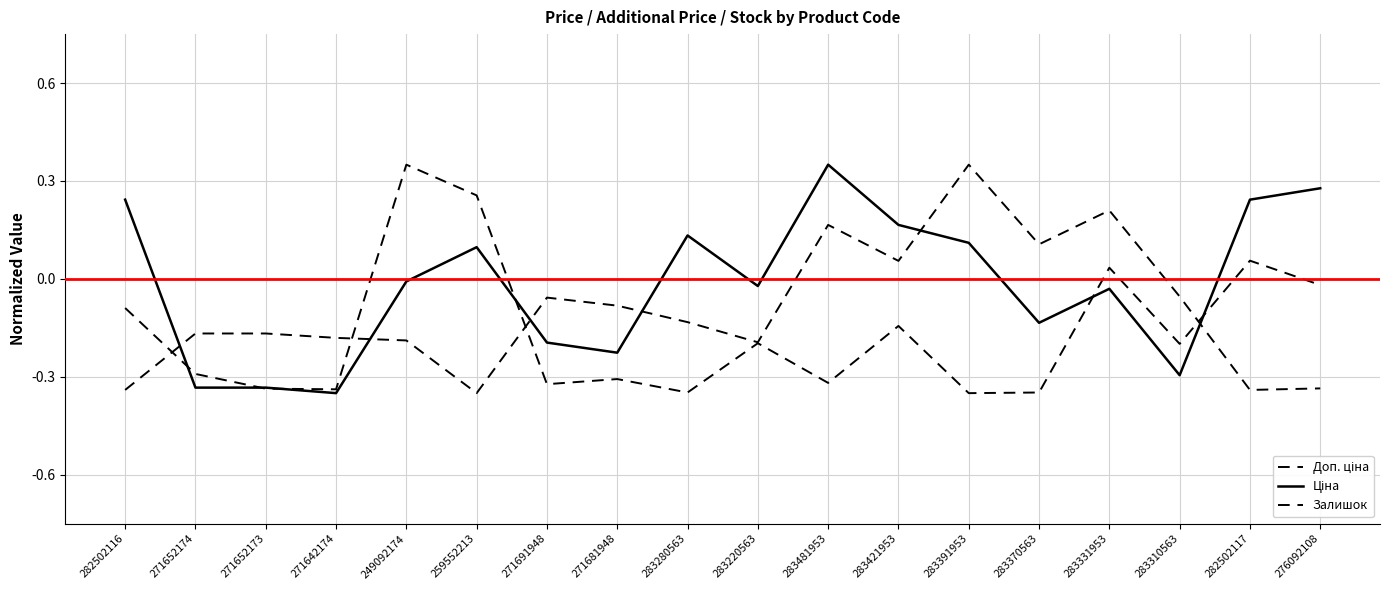

What is the total value across all series at 271652174?

-0.8